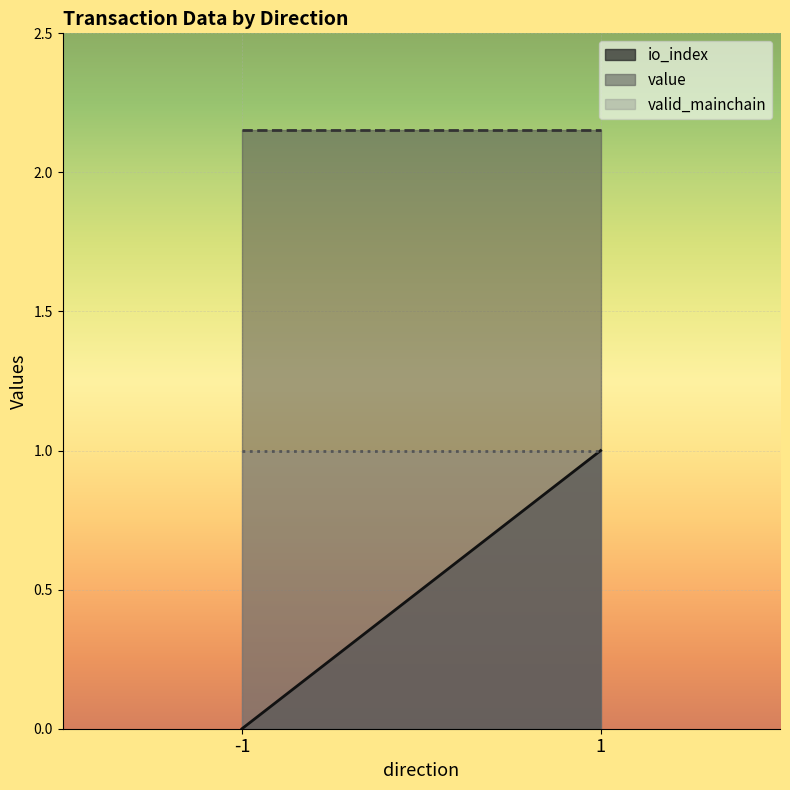

Between -1 and 1, which series saw the biggest shift?

io_index